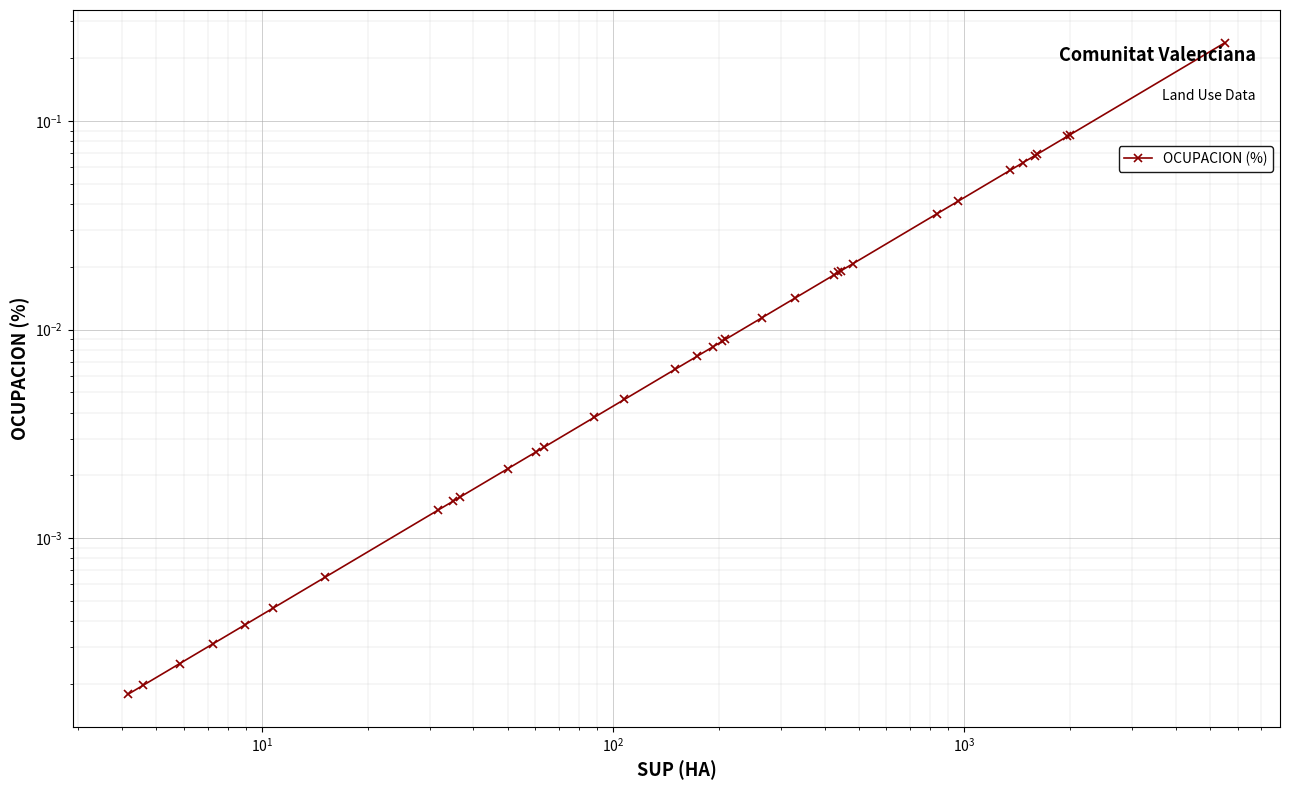

Reading right to left, list all the values displayed in this chart.

0.2	0.1	0.1	0.1	0.1	0.1	0.1	0.0	0.0	0.0	0.0	0.0	0.0	0.0	0.0	0.0	0.0	0.0	0.0	0.0	0.0	0.0	0.0	0.0	0.0	0.0	0.0	0.0	0.0	0.0	0.0	0.0	0.0	0.0	0.0